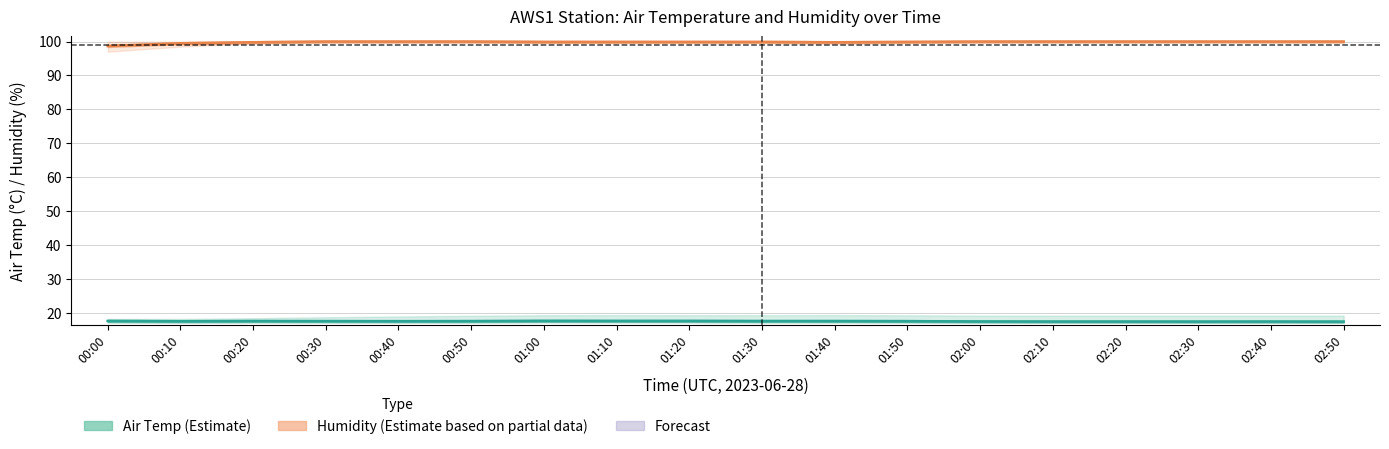

In Air Temp Avg (°C), how many points are higher than both neighbors (excluding endpoints)?

3